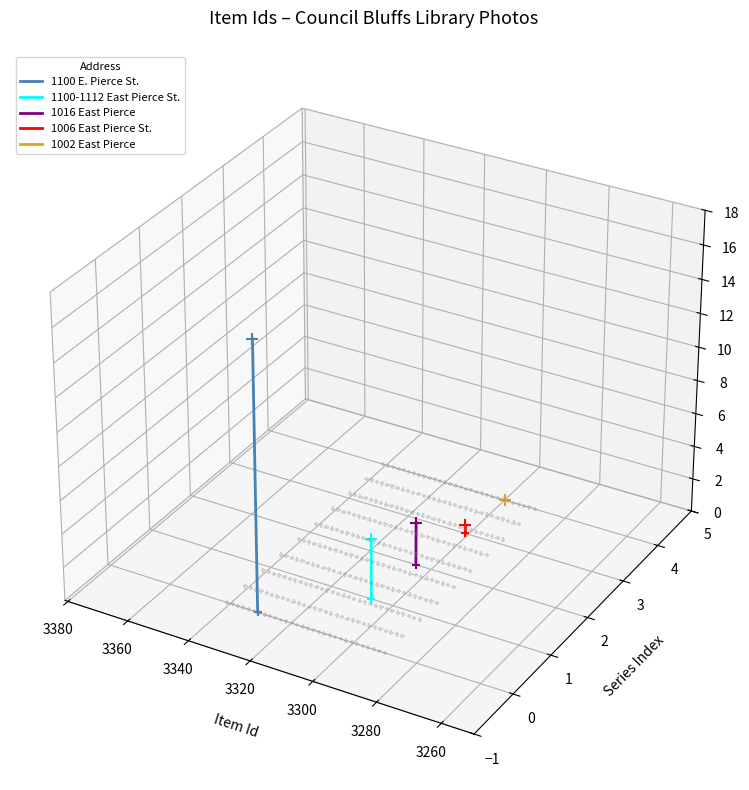

Which series has the largest total across all categories?

1100 E. Pierce St.